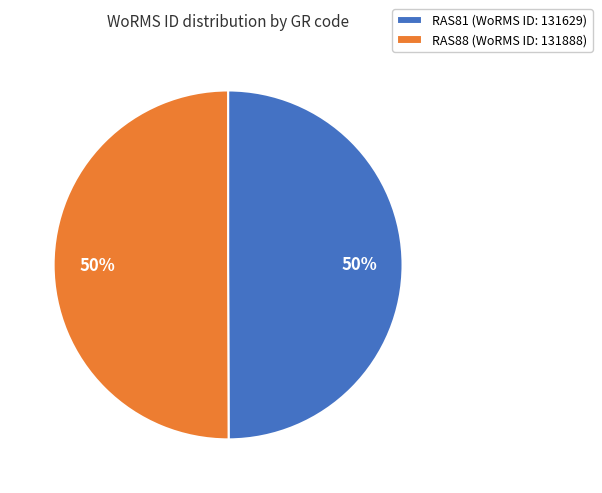

To the nearest percent, what percentage of the pie is RAS81?

50%